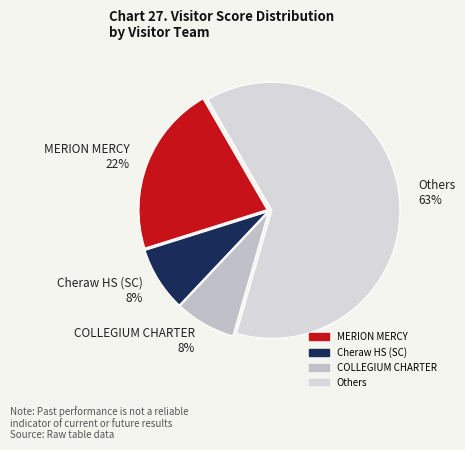

How many slices are in this pie chart?

4